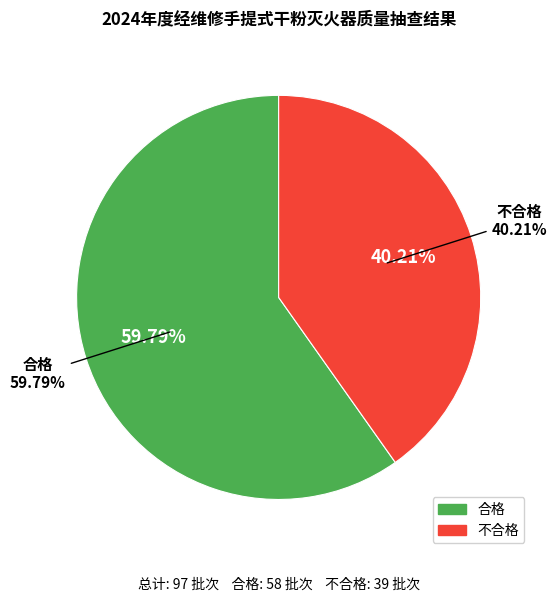

Is it true that 合格 is 46% of the pie?

False